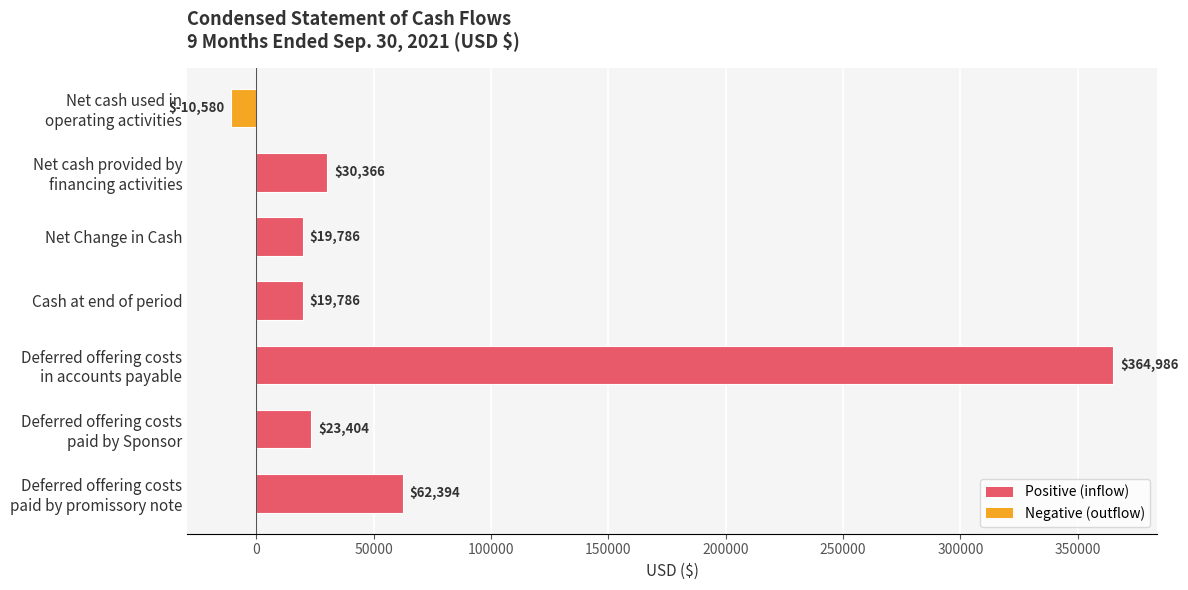

What is the greatest value displayed?

364986